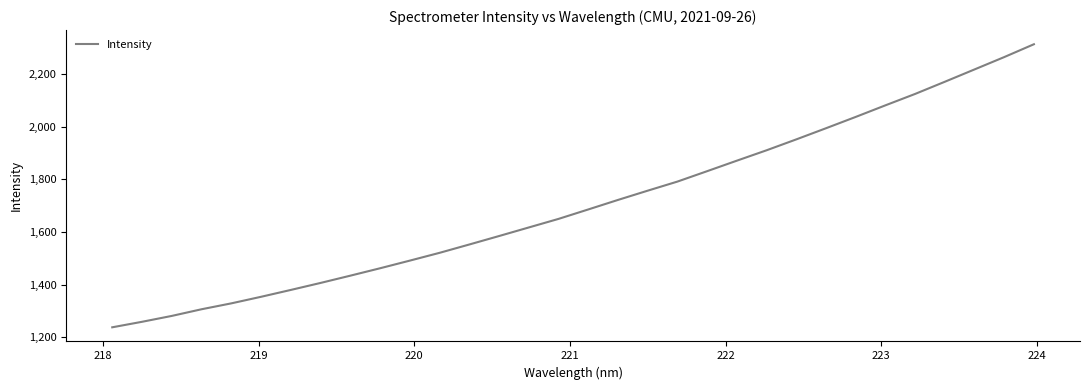

What is the difference between the maximum and minimum values?

1076.6